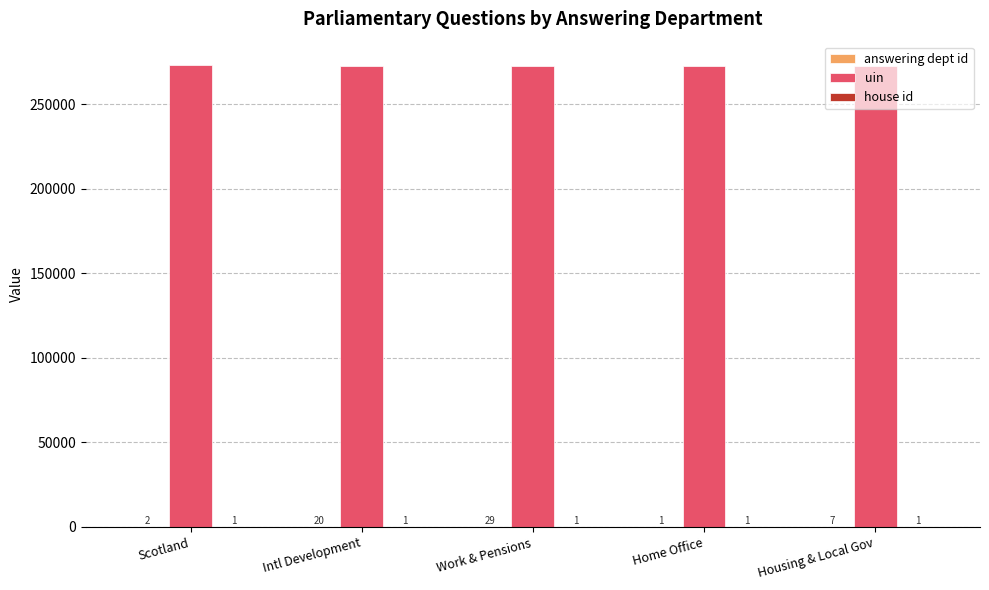

At which category is the sum across all series the highest?

Scotland